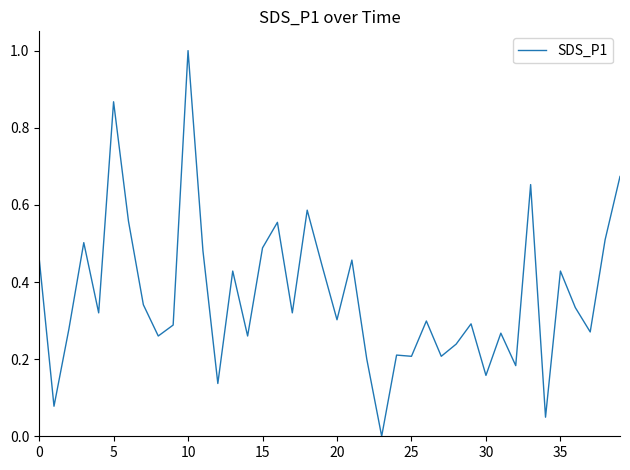

What is the greatest value displayed?

1.0